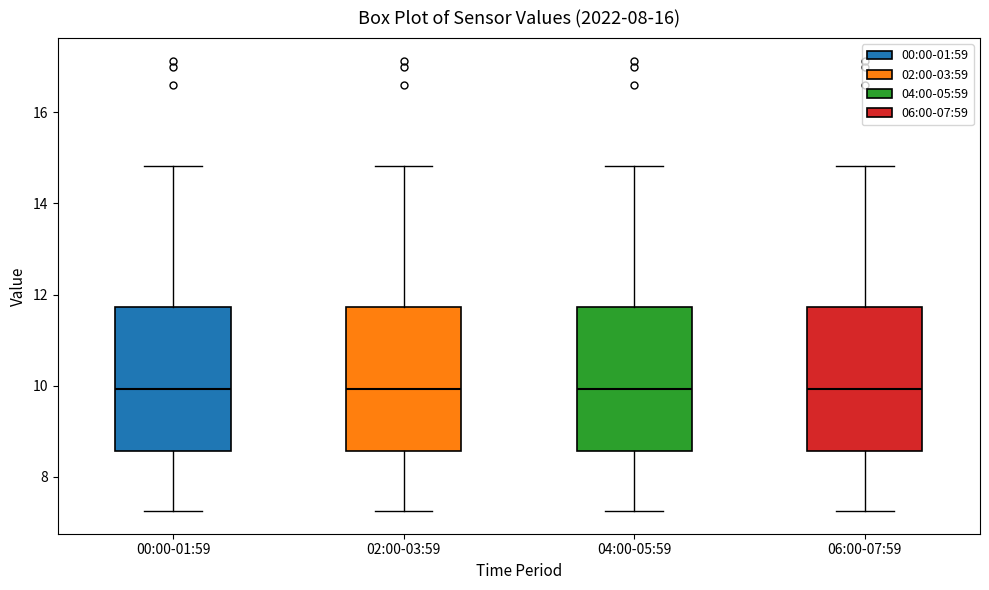

Reading left to right, read every box against the y-axis: the position of its median line, the range the box covers, and the ends of its whiskers. The values are not printed on the chart, so give them approximately, as read against the axis.

00:00-01:59: median 10.0, box 8.6 to 11.8, whiskers 7.2 to 14.8
02:00-03:59: median 10.0, box 8.6 to 11.8, whiskers 7.2 to 14.8
04:00-05:59: median 10.0, box 8.6 to 11.8, whiskers 7.2 to 14.8
06:00-07:59: median 10.0, box 8.6 to 11.8, whiskers 7.2 to 14.8